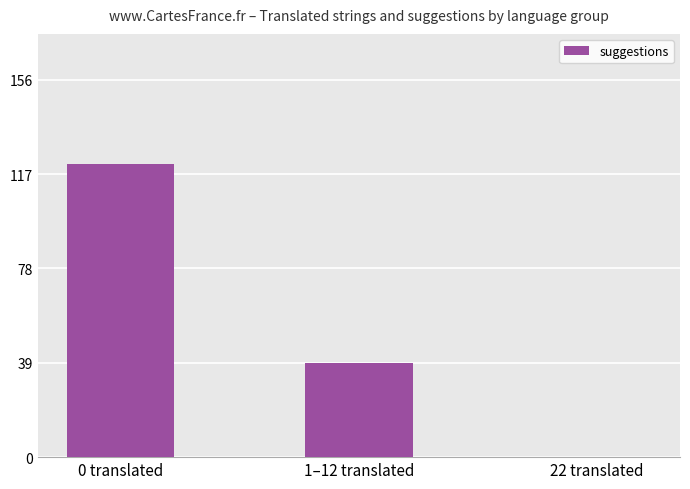

Reading left to right, list all the values displayed in this chart.

121	39	0